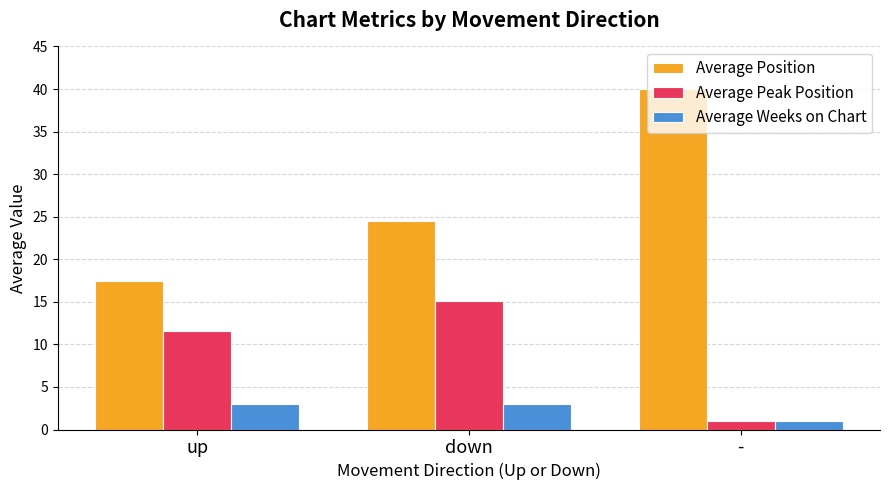

Which series has the largest total across all categories?

Average Position